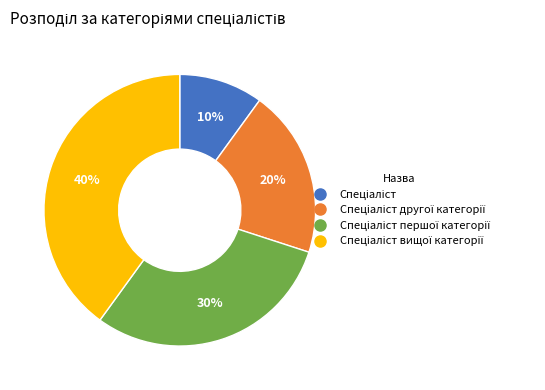

Count the number of slices in the pie.

4